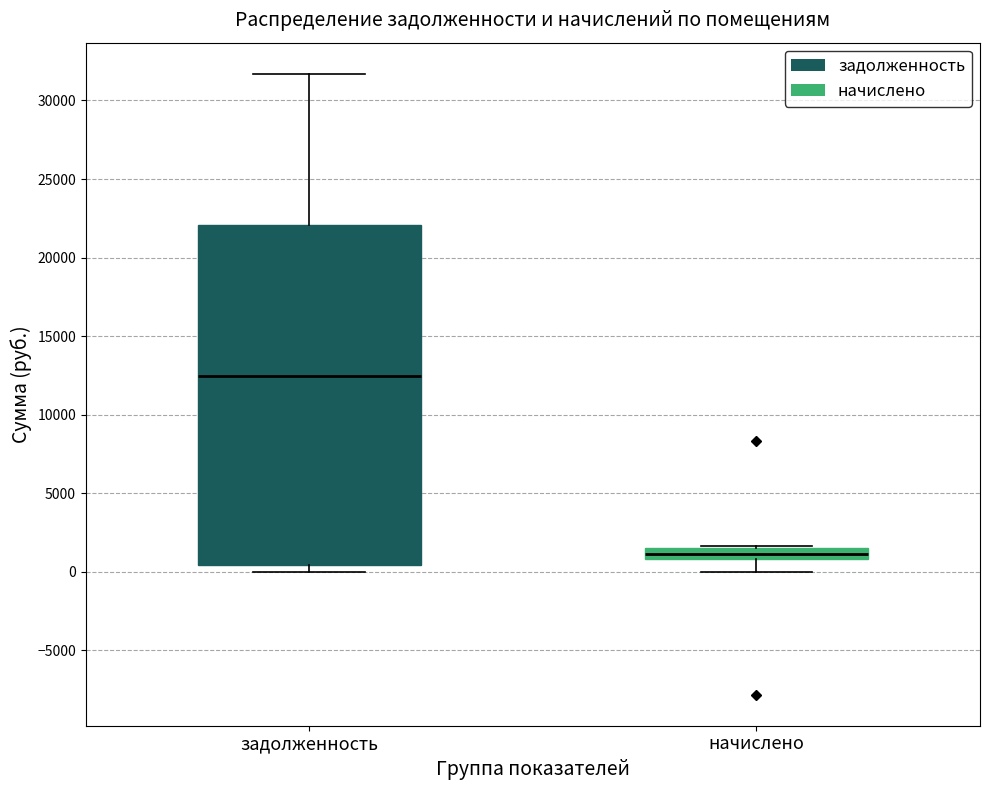

Which box's median line is the highest?

задолженность